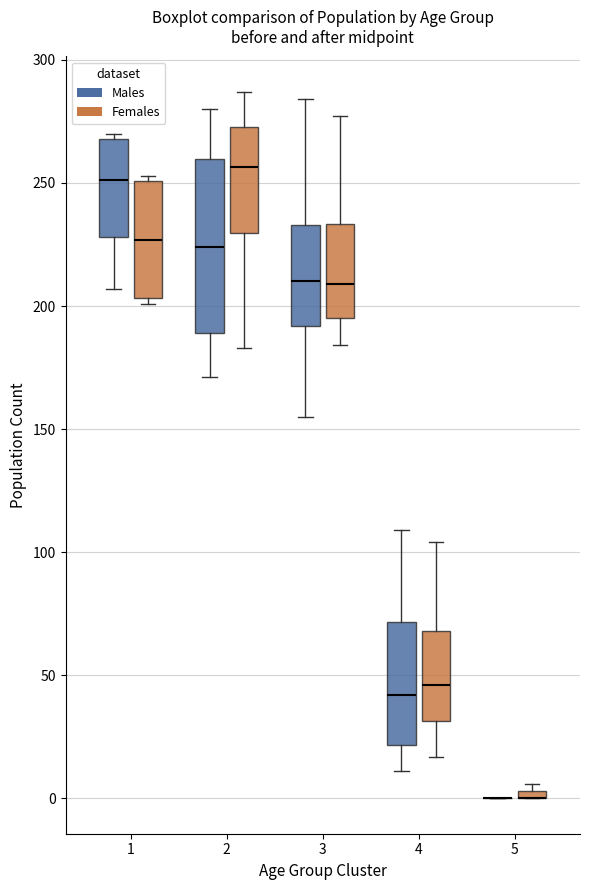

Comparing the boxes themselves (not the whiskers), which one is the tallest?

2 (Males)